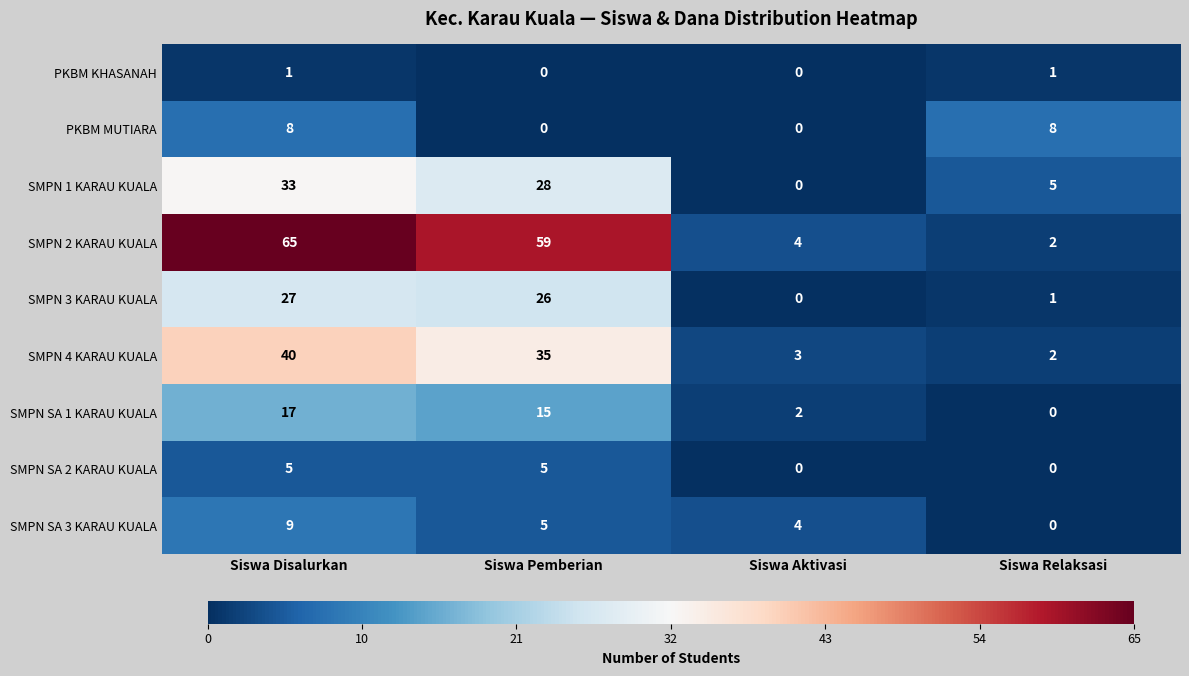

How many PKBM MUTIARA values are between 0 and 8?

4